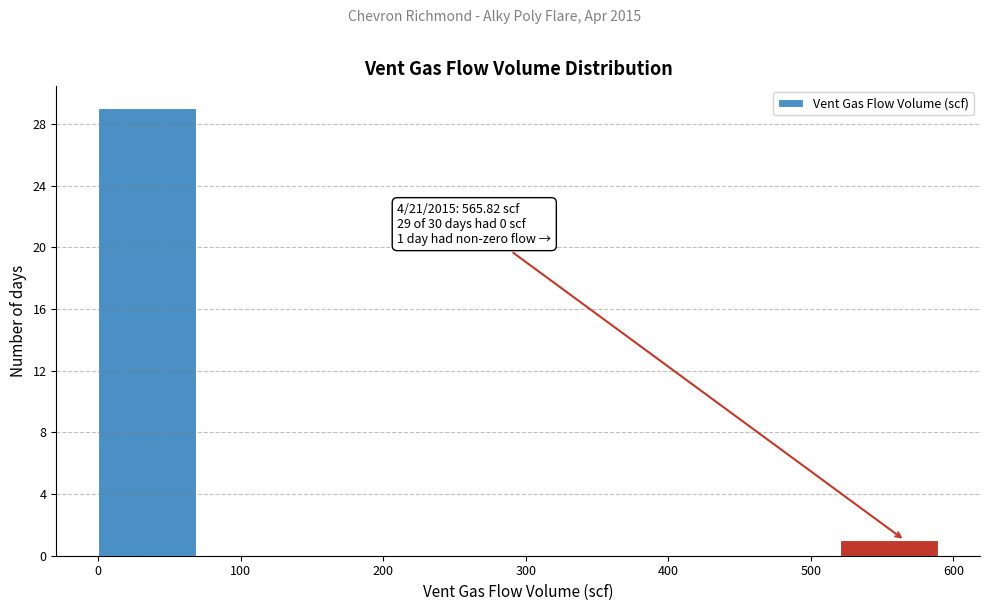

Over which range of the x-axis is the bar tallest?

0 to 70